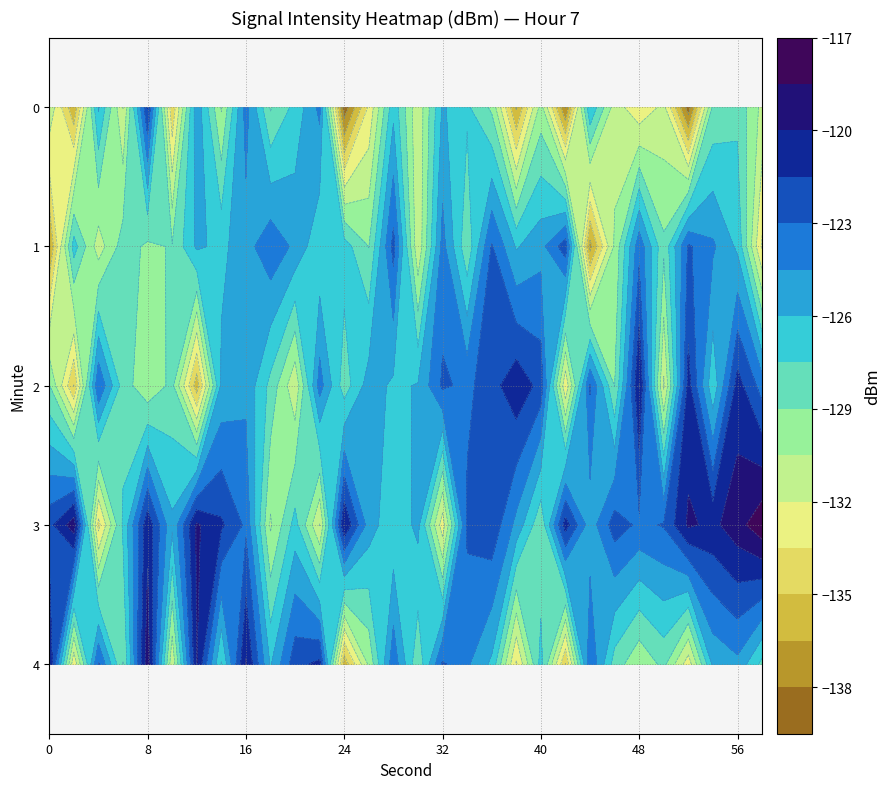

What is the highest value of the 1 series?

-122.1